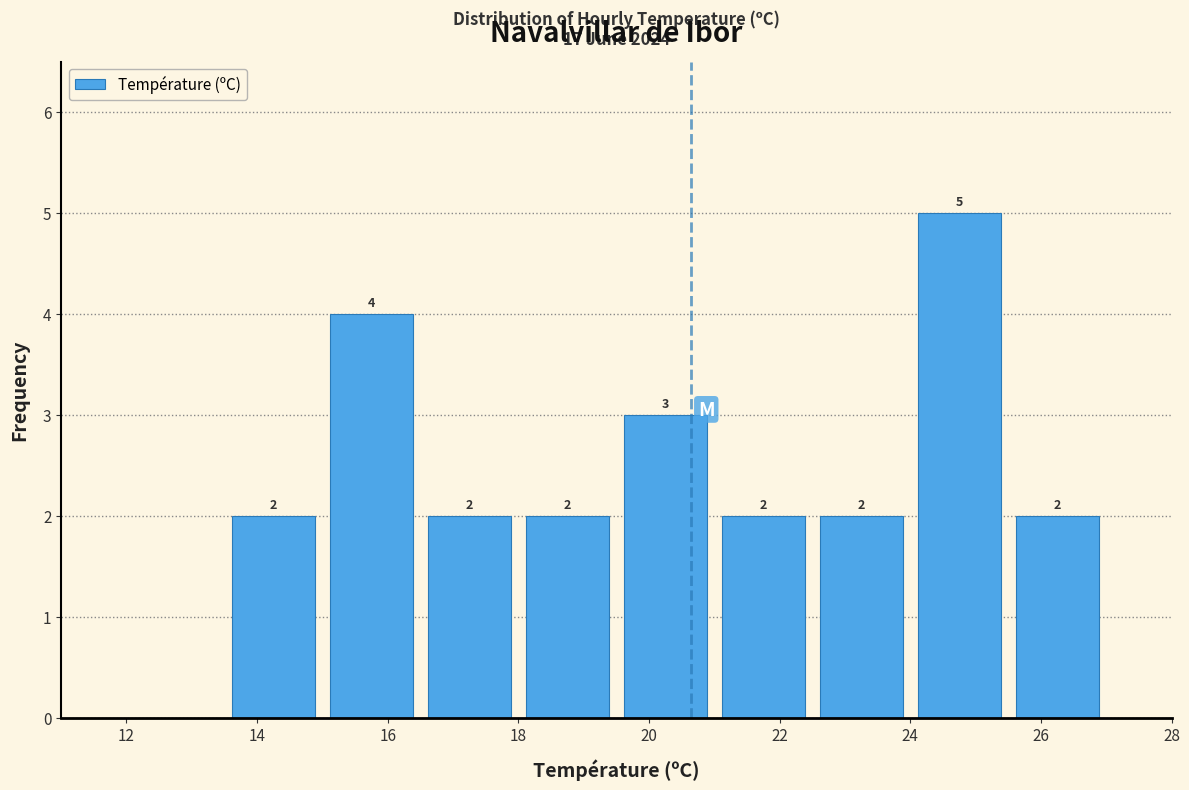

Which range on the x-axis has the tallest bar?

24.0 to 25.5